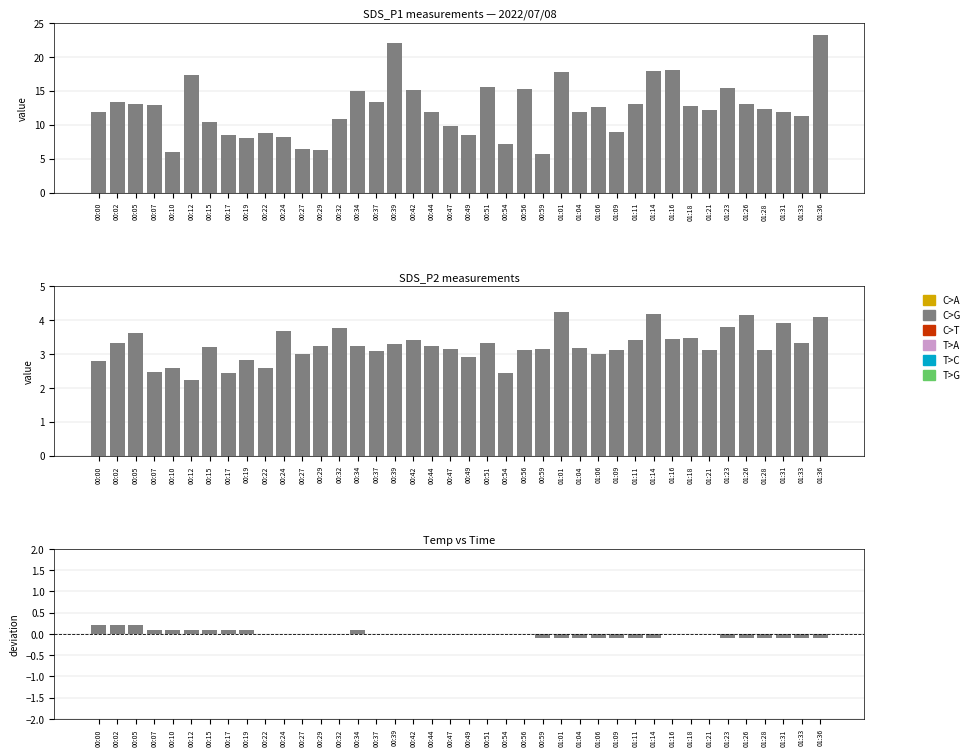

Which series has the largest total across all categories?

SDS_P1